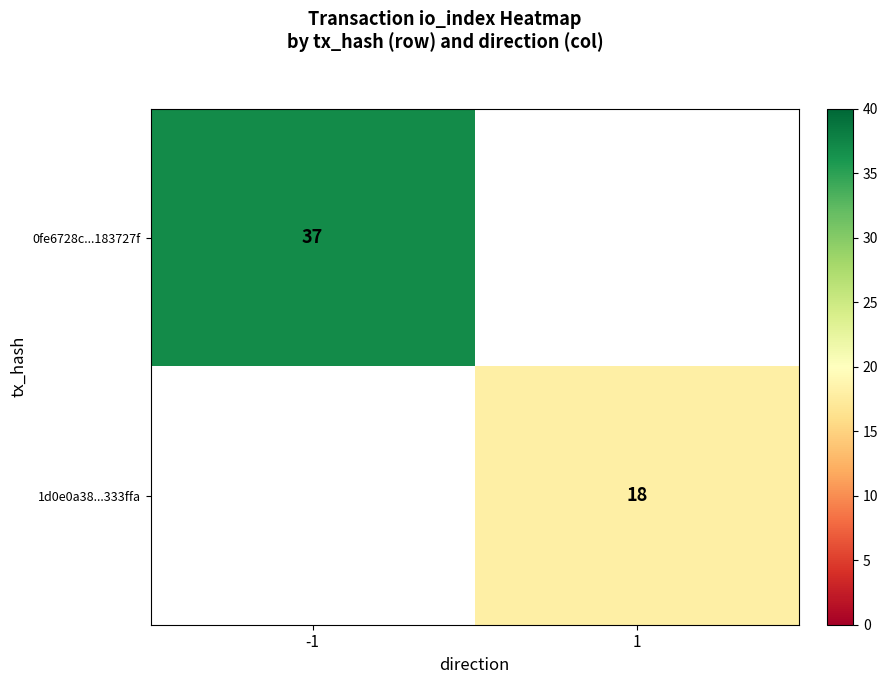

Is it true that 0fe6728c...183727f equals 59 at -1?

False